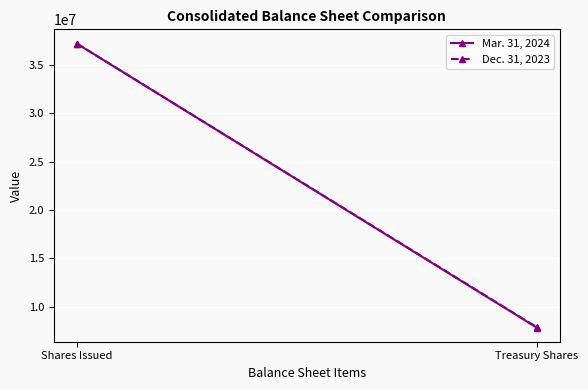

At which category is the sum across all series the highest?

Shares Issued